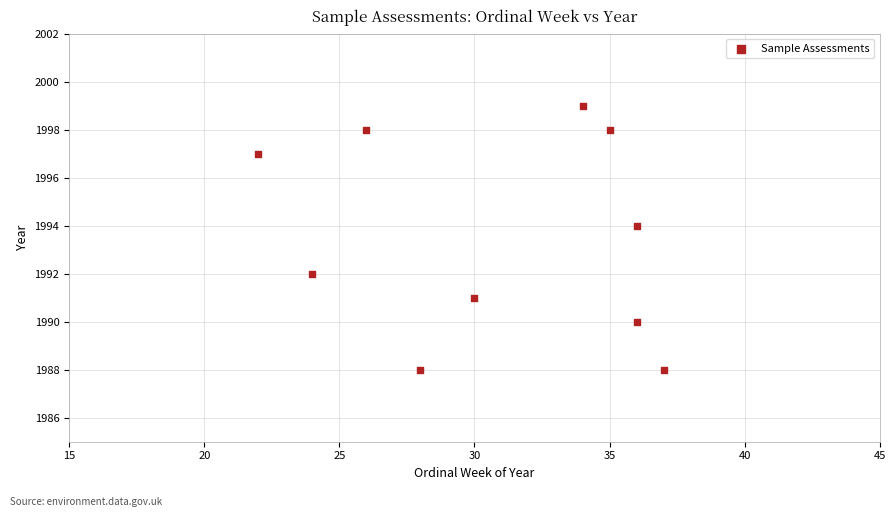

What is the range of Y values (max minus min)?

11